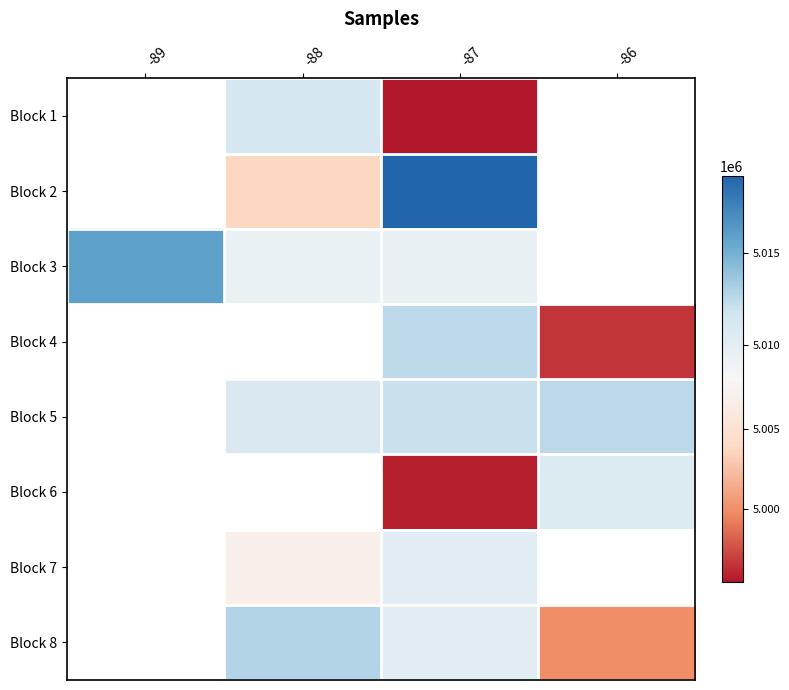

Which category has the lowest value in the Block 3 series?

-88